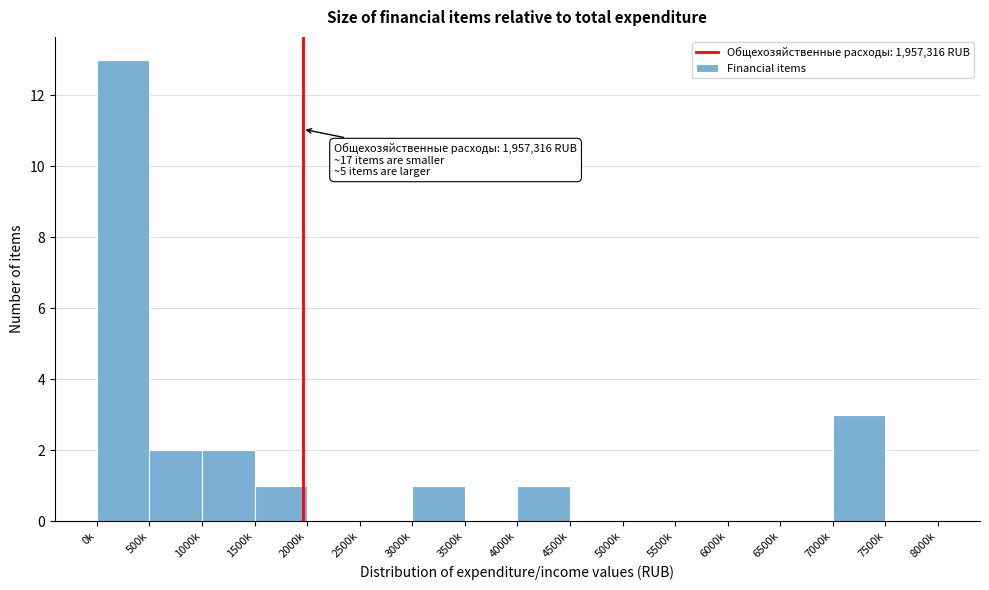

Reading right to left, list all the values displayed in this chart.

7500k=0	7000k=3	6500k=0	6000k=0	5500k=0	5000k=0	4500k=0	4000k=1	3500k=0	3000k=1	2500k=0	2000k=0	1500k=1	1000k=2	500k=2	0k=13